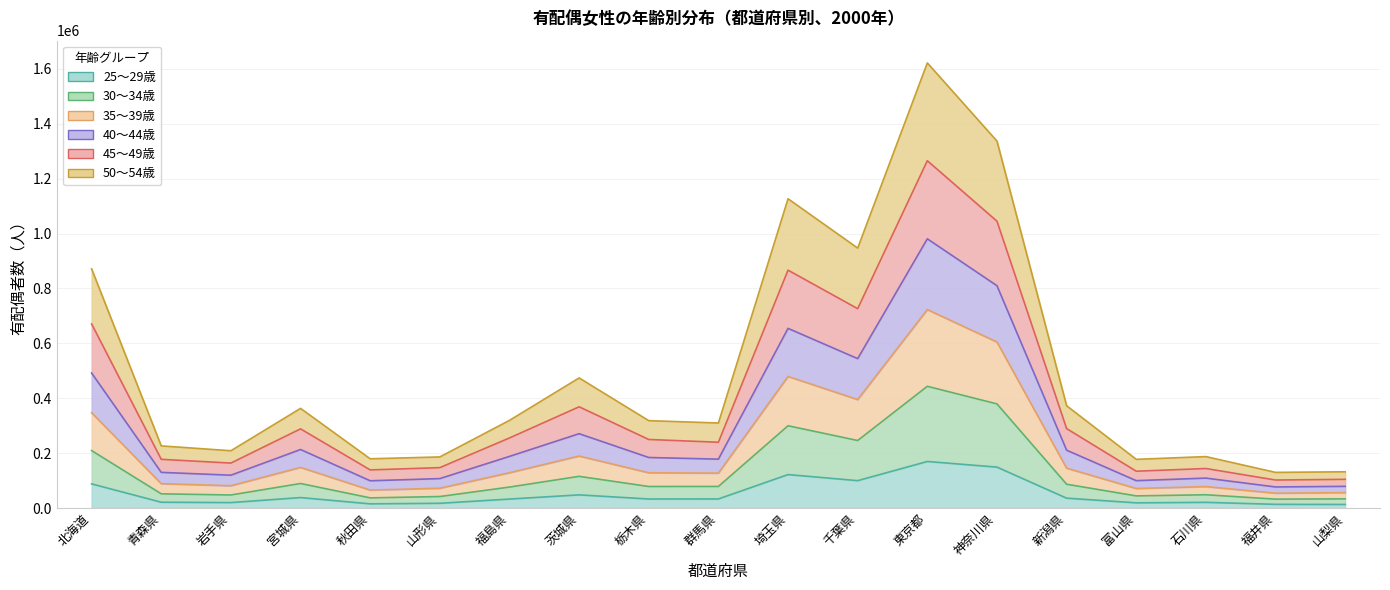

In 40～44歳, how many points are lower than both neighbors (excluding endpoints)?

6